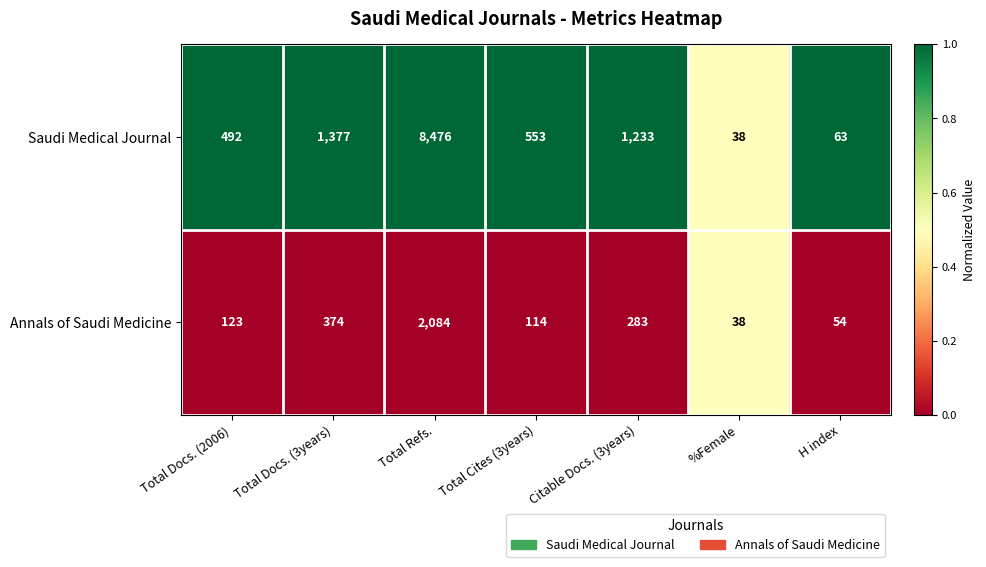

What is the maximum value shown in the chart?

8476